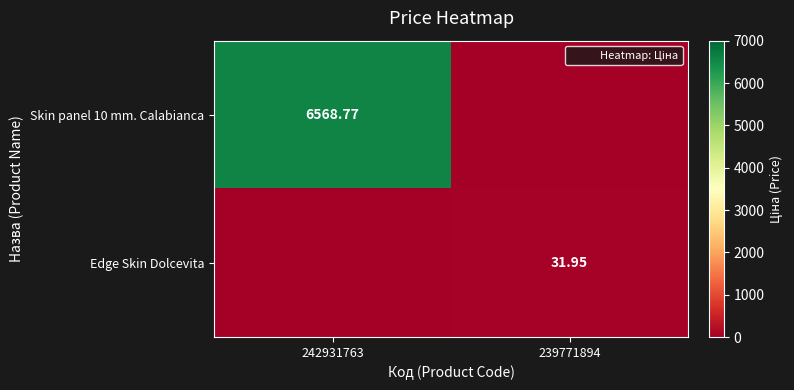

What is the spread (max minus min) of values at 242931763?

6568.8